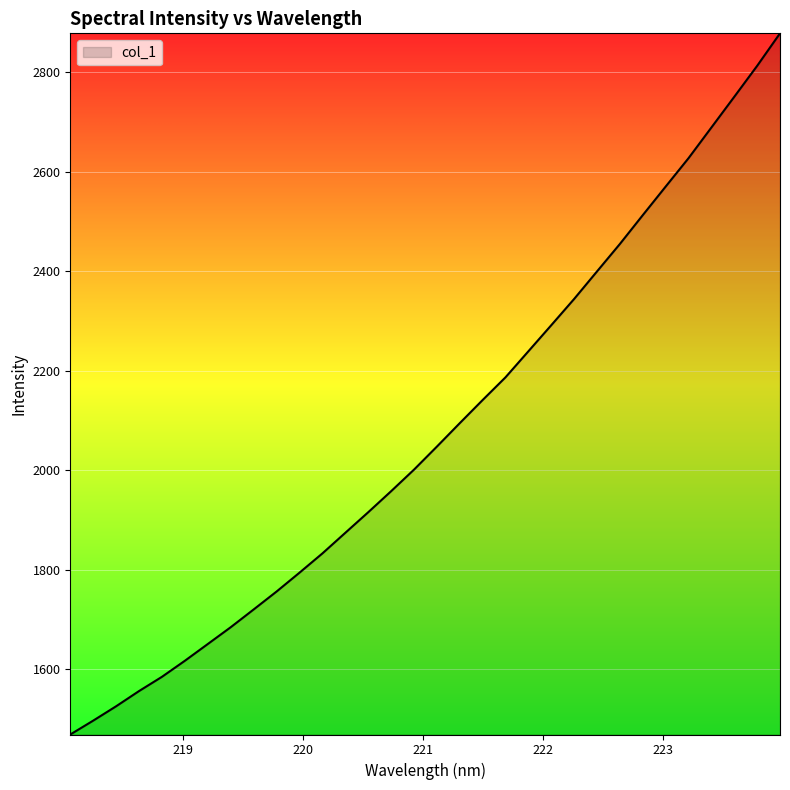

How many lines are shown in the chart?

1